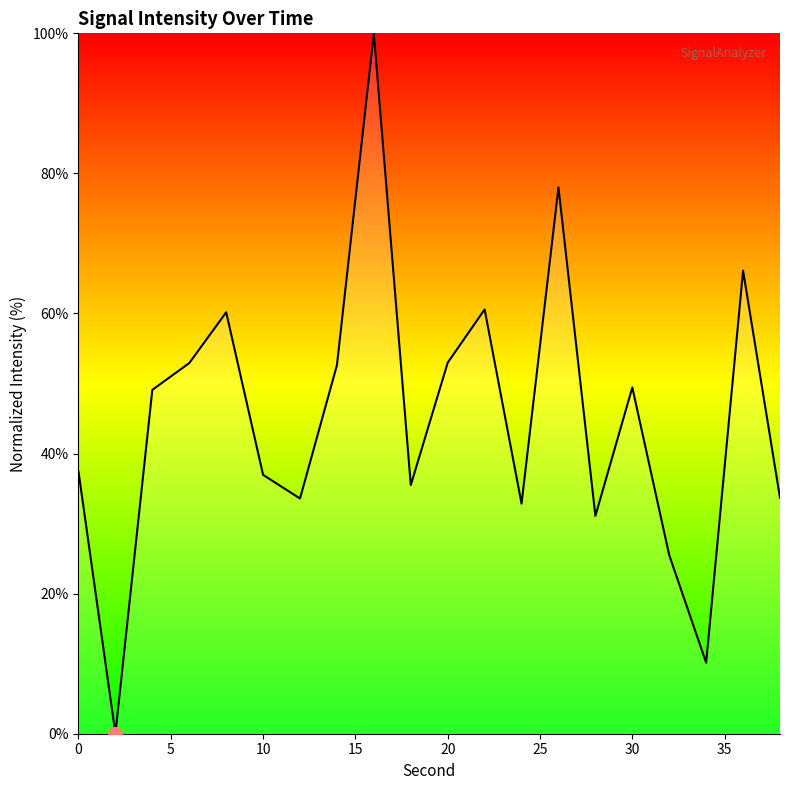

What is the difference between the maximum and minimum values?

100.0